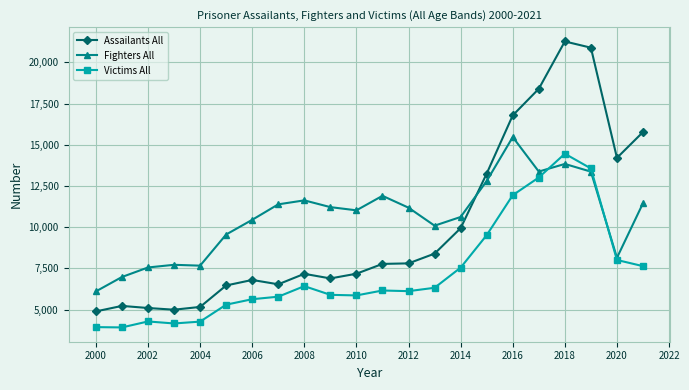

Which series has the largest range (max minus min)?

Assailants All